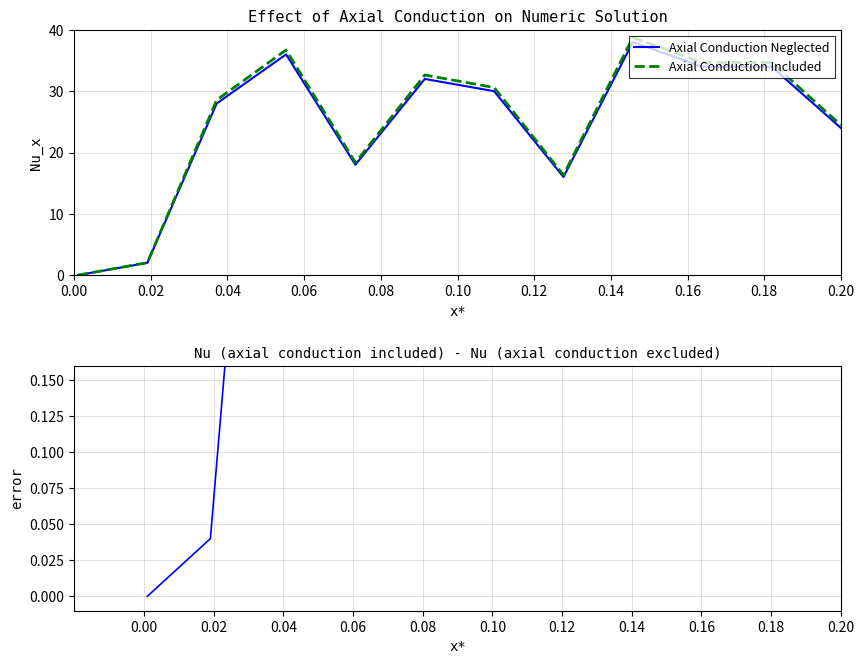

Reading right to left, what are all the values shown in this chart?

Axial Conduction Neglected: 24.0	34.0	34.0	38.0	16.0	30.0	32.0	18.0	36.0	28.0	2.0	0.0
Axial Conduction Included: 24.5	34.7	34.7	38.8	16.3	30.6	32.6	18.4	36.7	28.6	2.0	0.0
Nu difference: 0.5	0.7	0.7	0.8	0.3	0.6	0.6	0.4	0.7	0.6	0.0	0.0